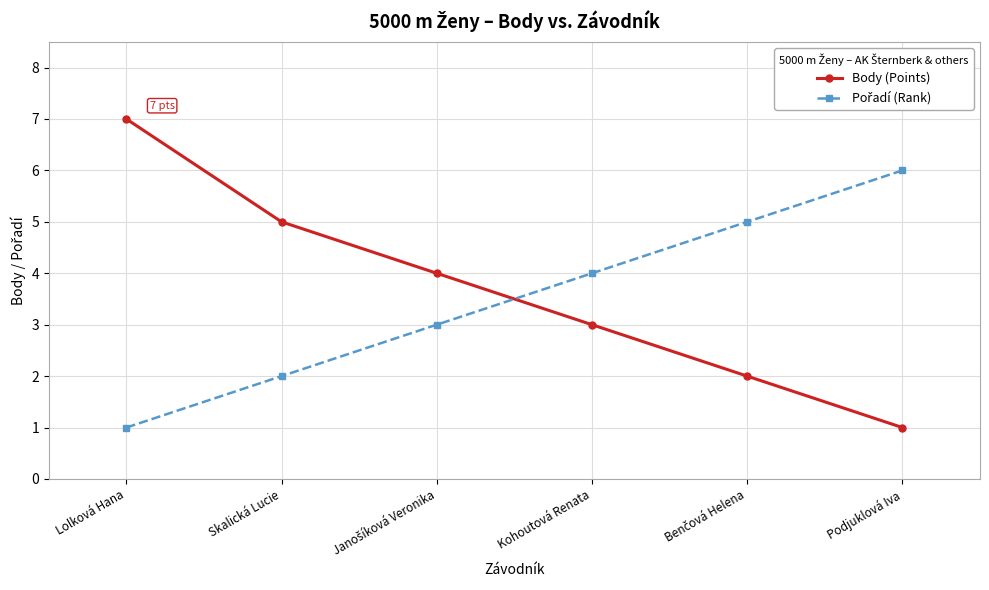

How many distinct data groups are displayed?

2